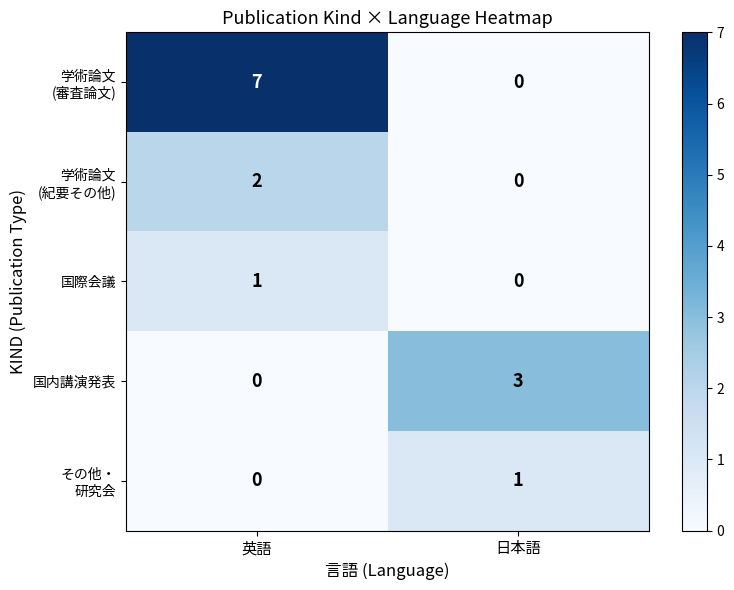

What is the total value across all series at 日本語?

4